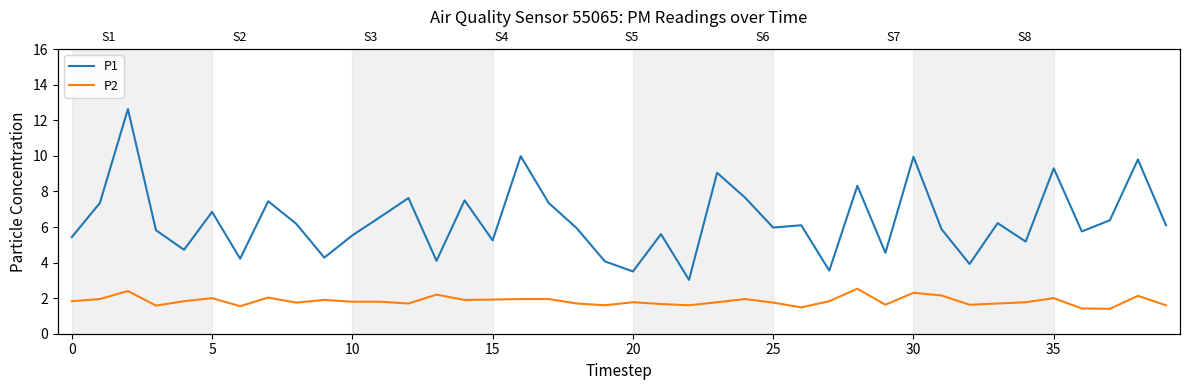

Does the chart display data point markers on the line(s)?

No